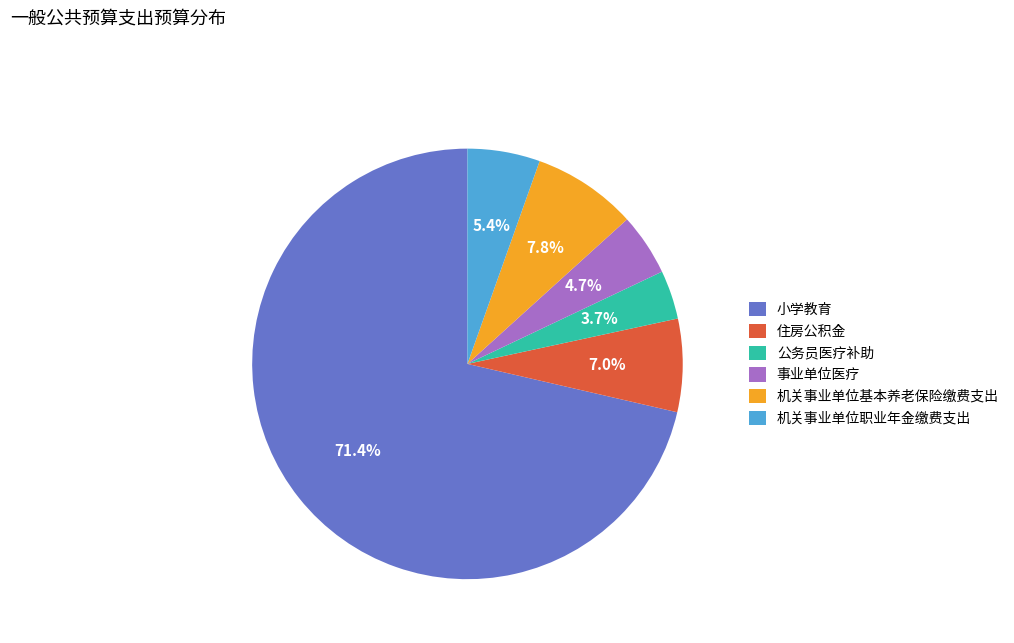

What is the largest slice in the pie chart?

小学教育